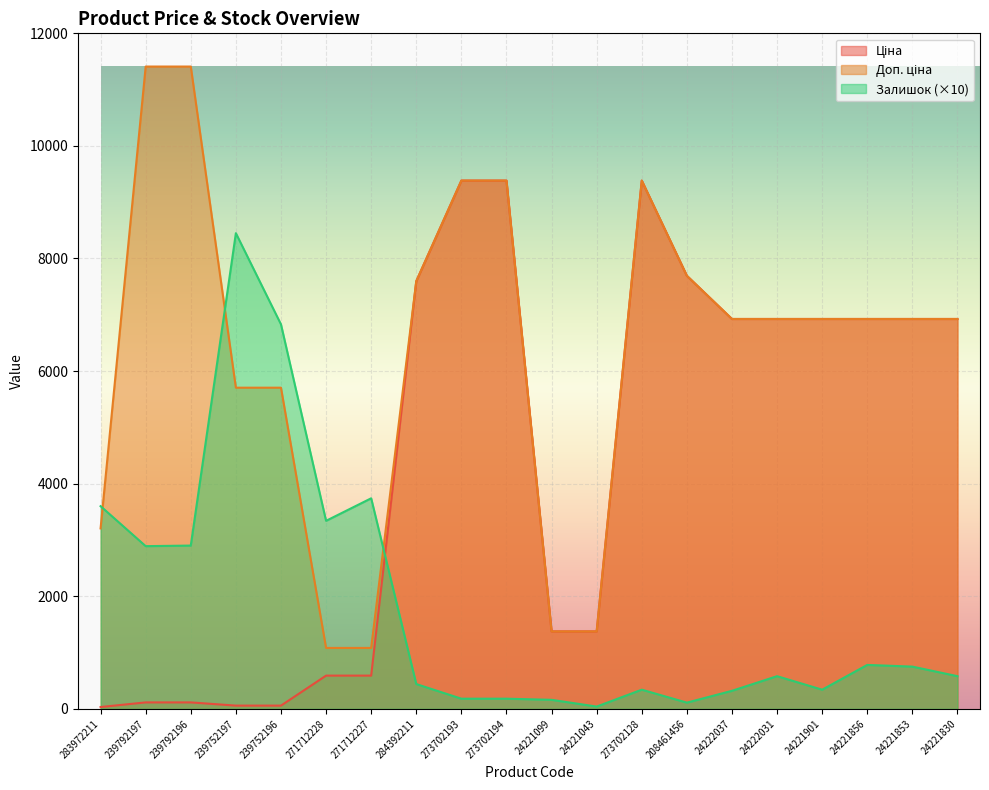

Reading left to right, what are all the values shown in this chart?

Ціна: 32.0	114.1	114.1	57.0	57.0	589.9	589.9	7596.5	9384.0	9384.0	1375.4	1375.4	9384.0	7693.1	6925.7	6925.7	6925.7	6925.7	6925.7	6925.7
Доп. ціна: 3205.0	11410.0	11410.0	5705.0	5705.0	1081.7	1081.7	7596.5	9384.0	9384.0	1375.0	1375.0	9384.0	7693.1	6925.7	6925.7	6925.7	6925.7	6925.7	6925.7
Залишок: 3600.0	2890.0	2900.0	8450.0	6830.0	3340.0	3740.0	440.0	180.0	180.0	160.0	40.0	340.0	110.0	320.0	580.0	340.0	780.0	750.0	580.0